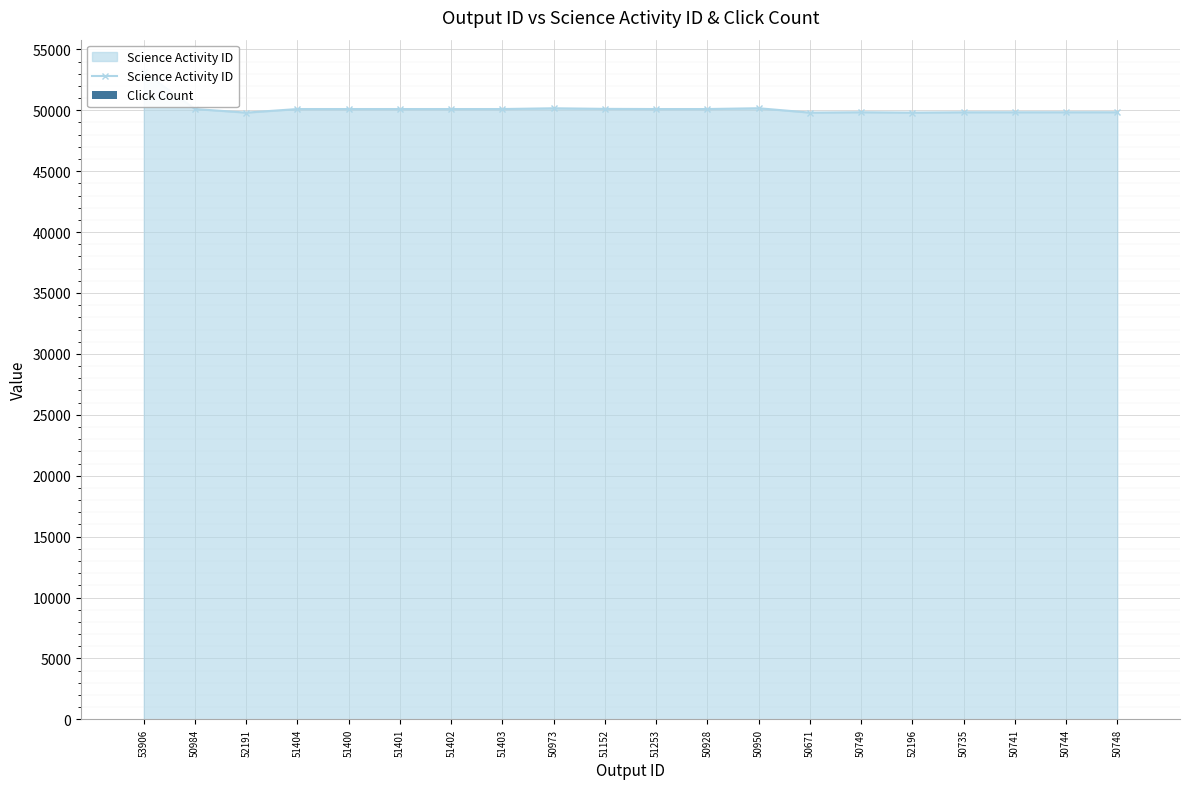

The Click Count series shows 0 at 51402. True or false?

True